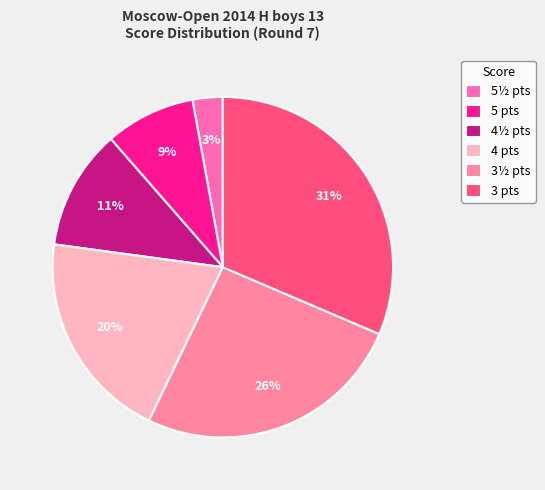

How many slices are in this pie chart?

6